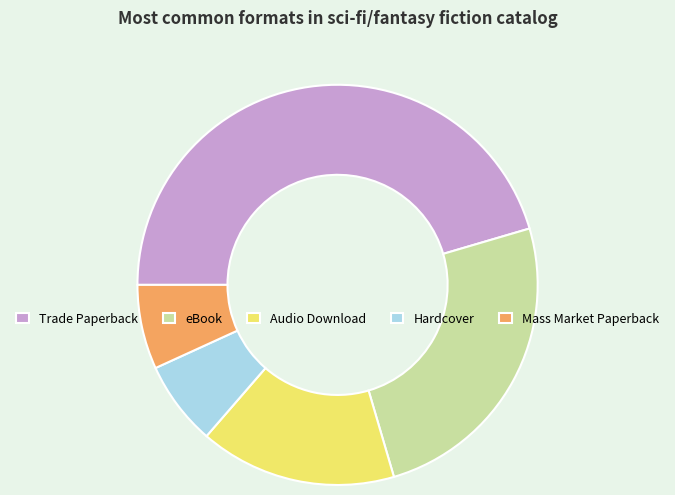

Which slice is the largest?

Trade Paperback